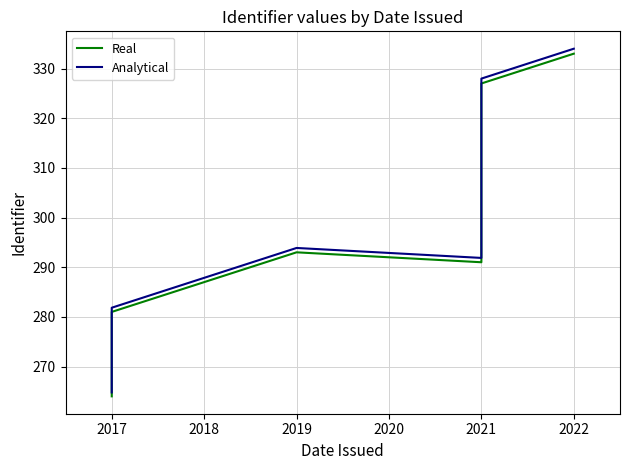

Between 2021 and 2022, which series saw the biggest shift?

Analytical